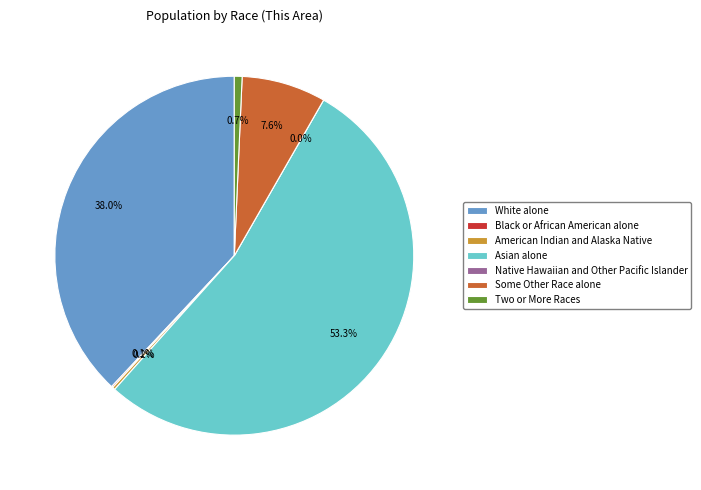

Combined, do Two or More Races and Native Hawaiian and Other Pacific Islander account for over 50%?

No